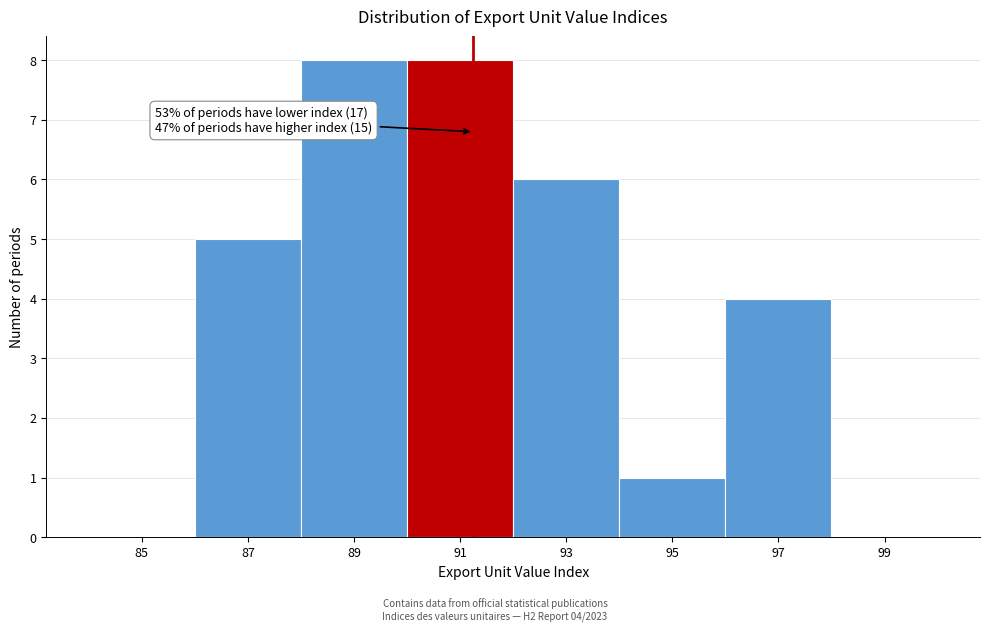

Reading left to right, what are all the values shown in this chart?

85=0	87=5	89=8	91=8	93=6	95=1	97=4	99=0